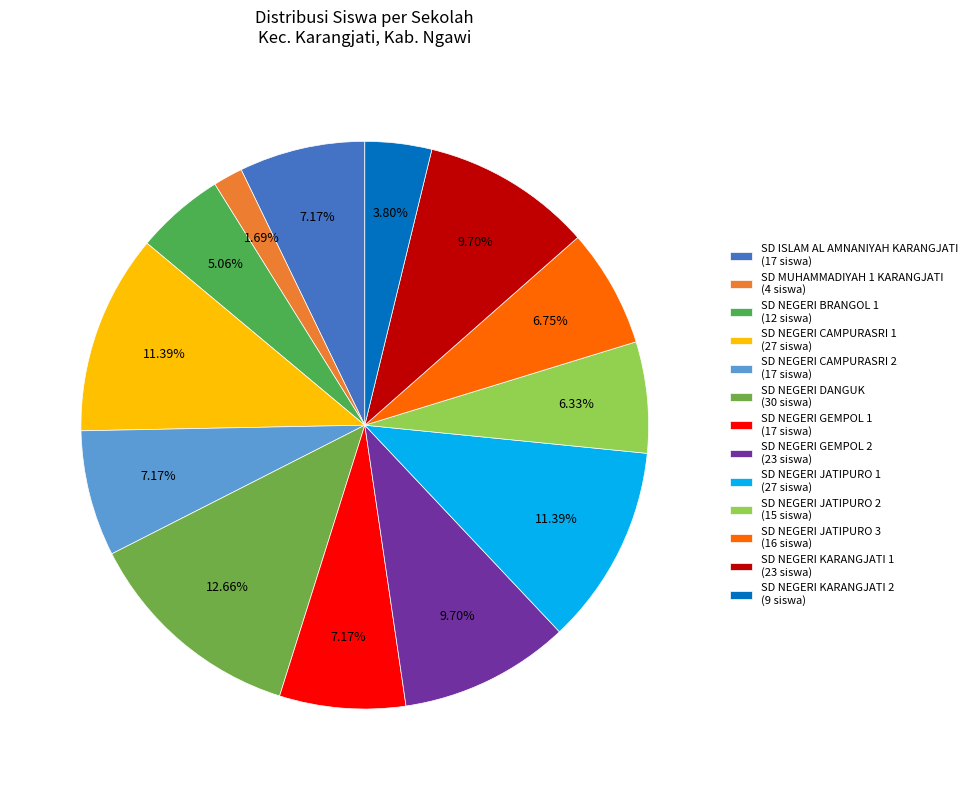

To the nearest percent, what is the difference between the SD NEGERI GEMPOL 2 and SD NEGERI JATIPURO 1 slice percentages?

2%